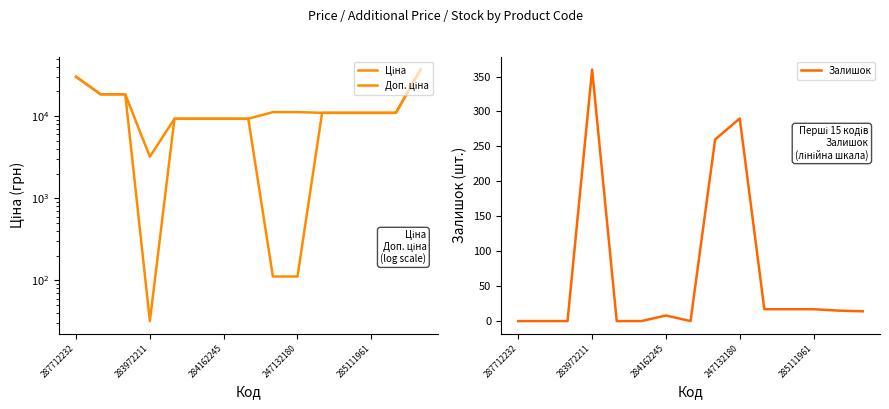

Read the Ціна value at 8.

111.8